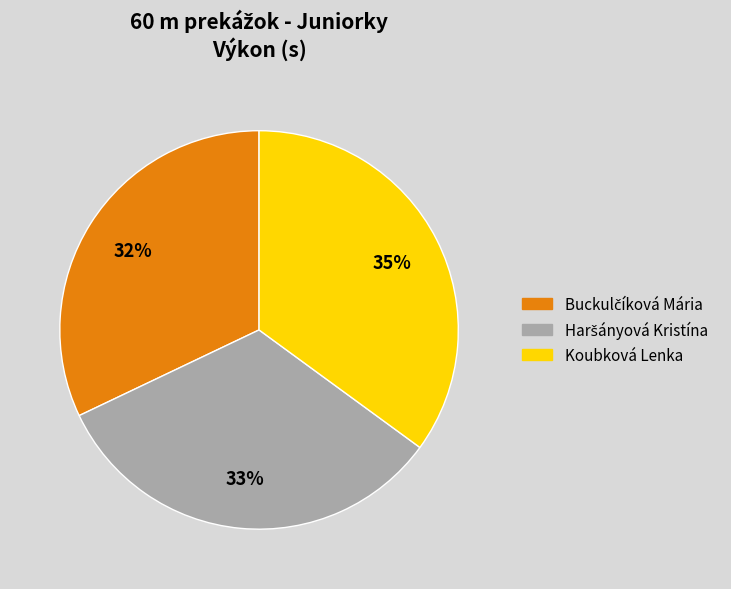

What percentage is the Koubková Lenka slice, to the nearest percent?

35%